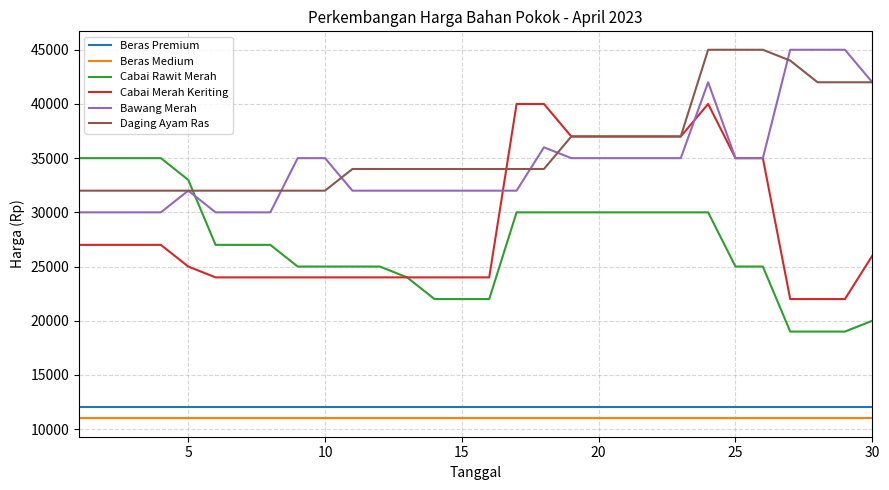

Which series has the largest total across all categories?

Daging Ayam Ras